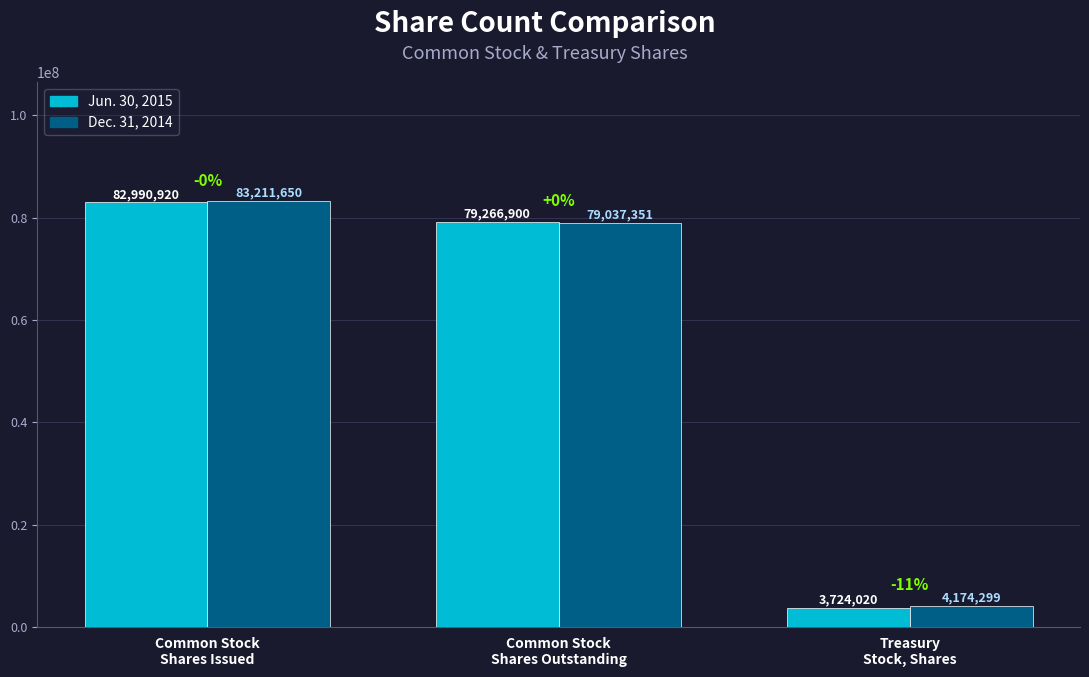

The Jun. 30, 2015 series shows 46972934 at Common Stock
Shares Outstanding. True or false?

False